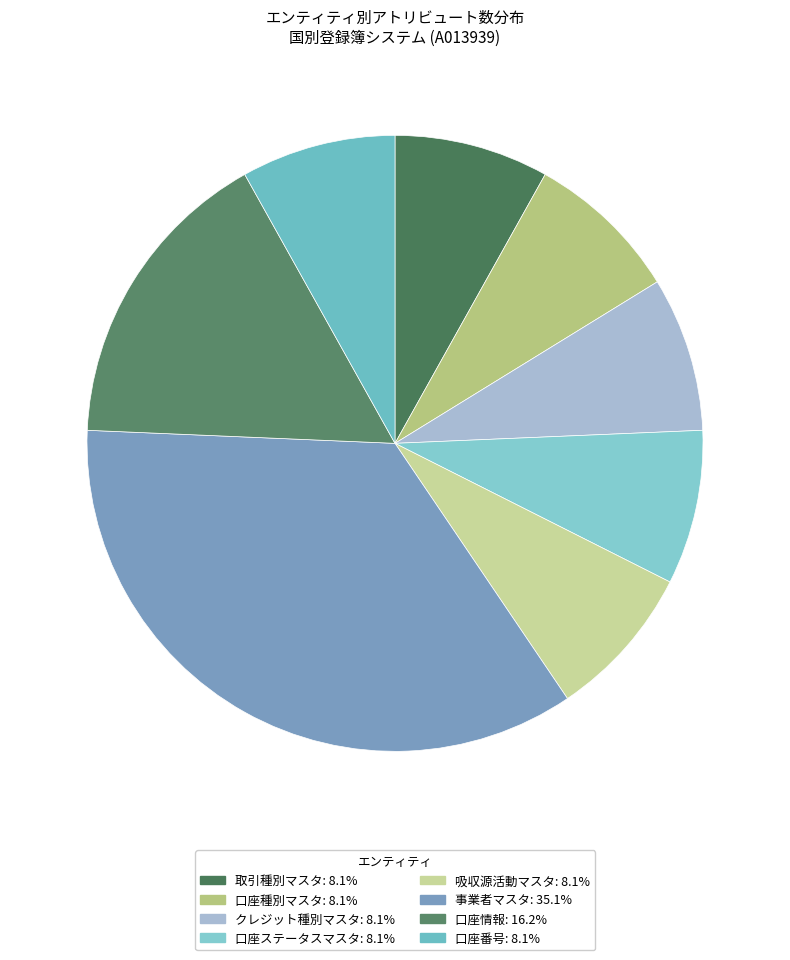

Which category has the biggest portion of the pie?

事業者マスタ